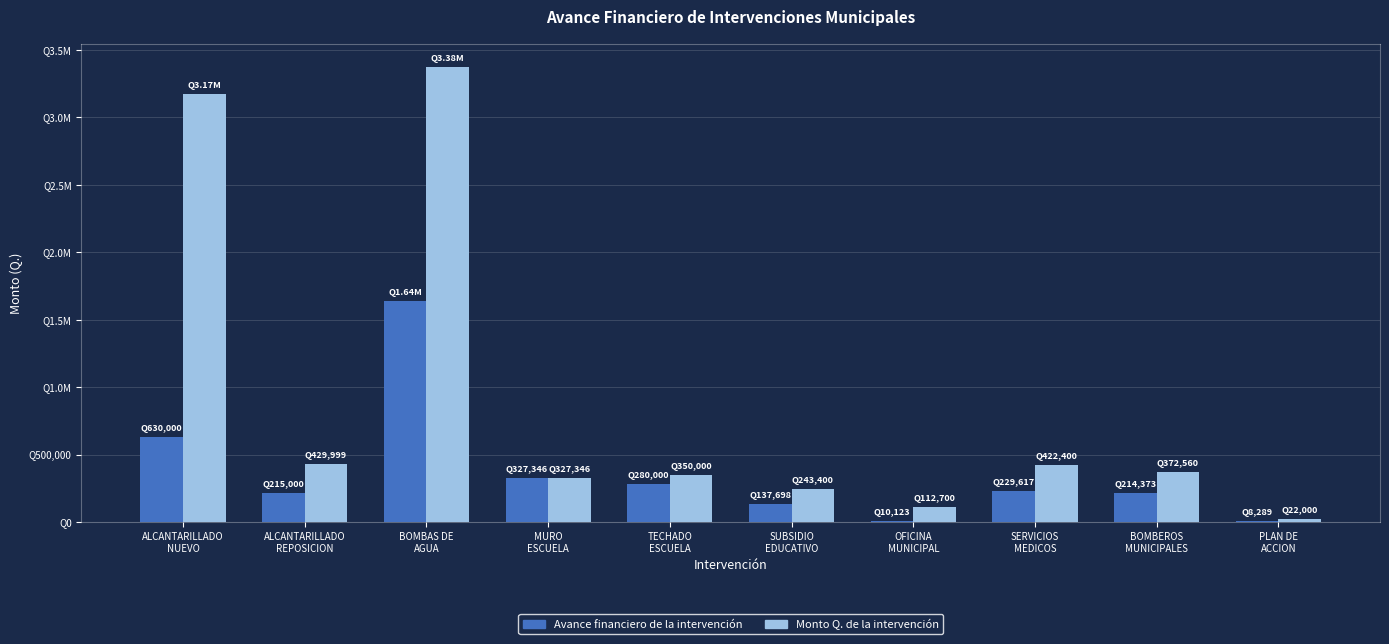

What is the difference between the Monto Q. de la intervención values at TECHADO
ESCUELA and SUBSIDIO
EDUCATIVO?

106600.0